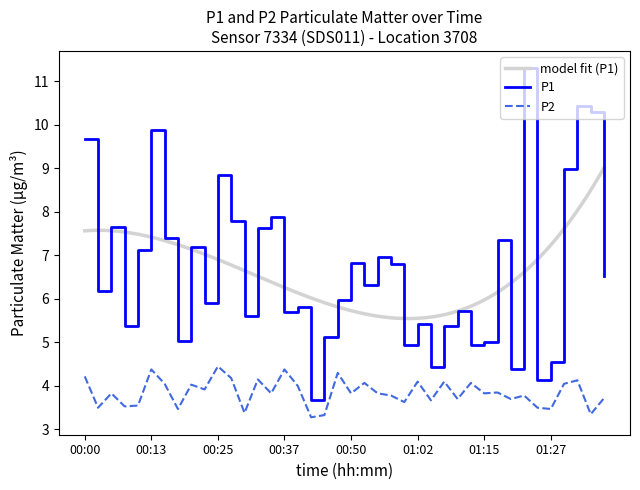

True or false: P2 and P1 intersect in this chart.

False